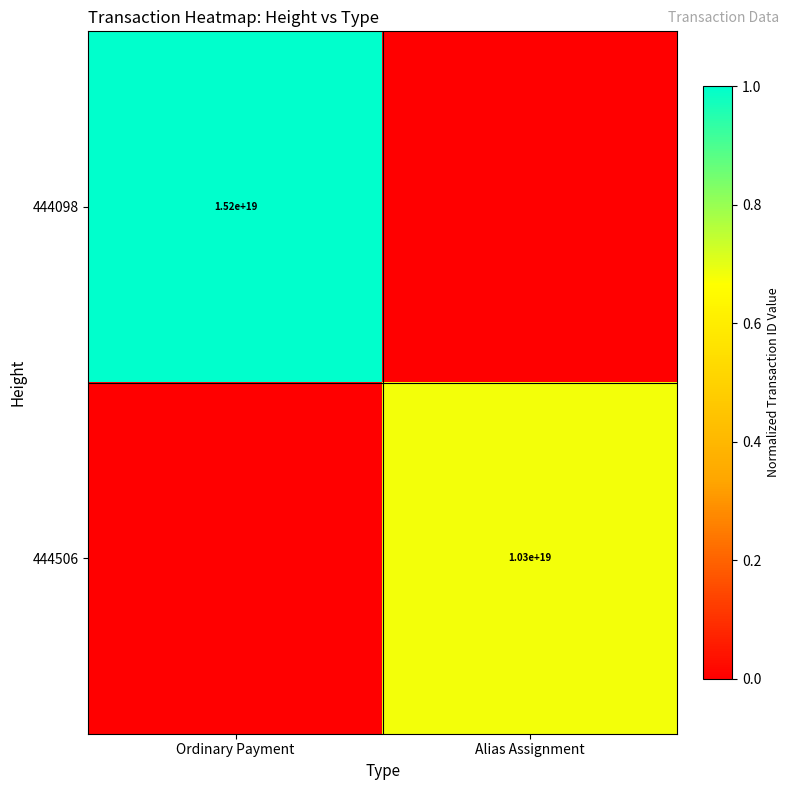

Is the value of 444506 at Alias Assignment greater than the value of 444098 at Ordinary Payment?

No